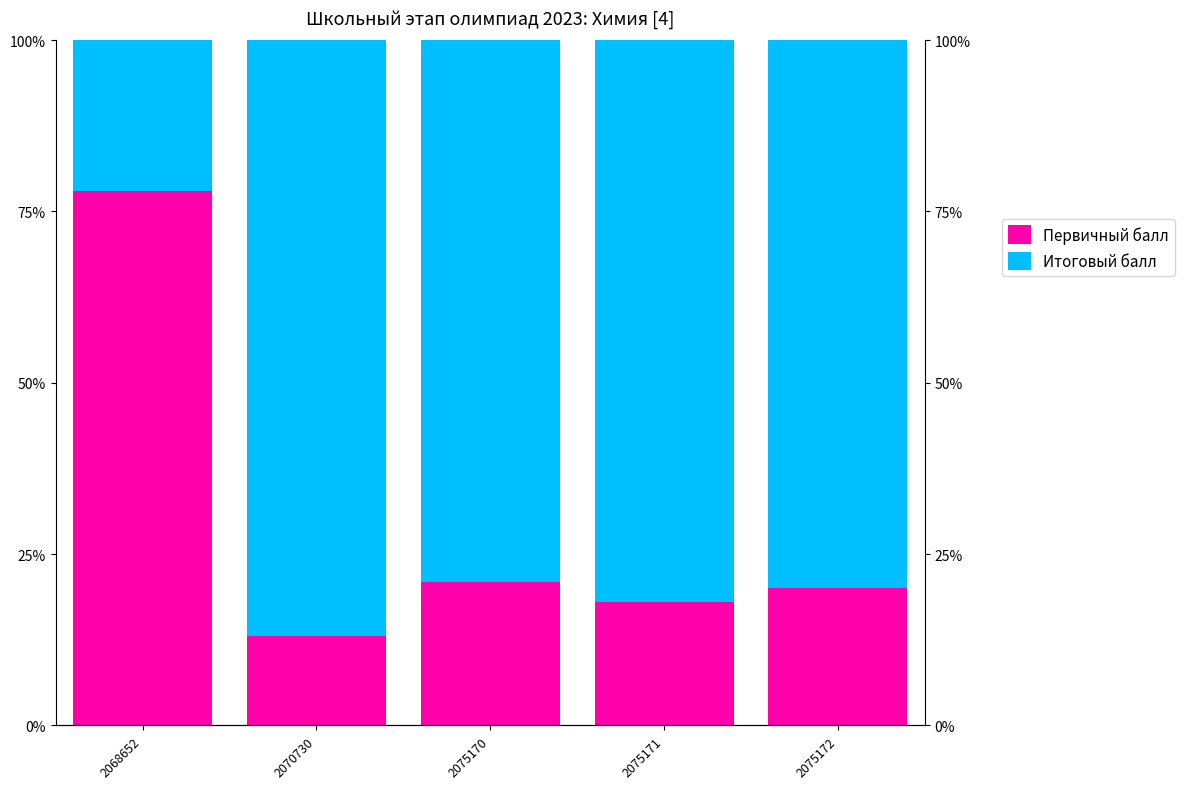

List the series in order of their peak value, highest first.

Итоговый балл, Первичный балл